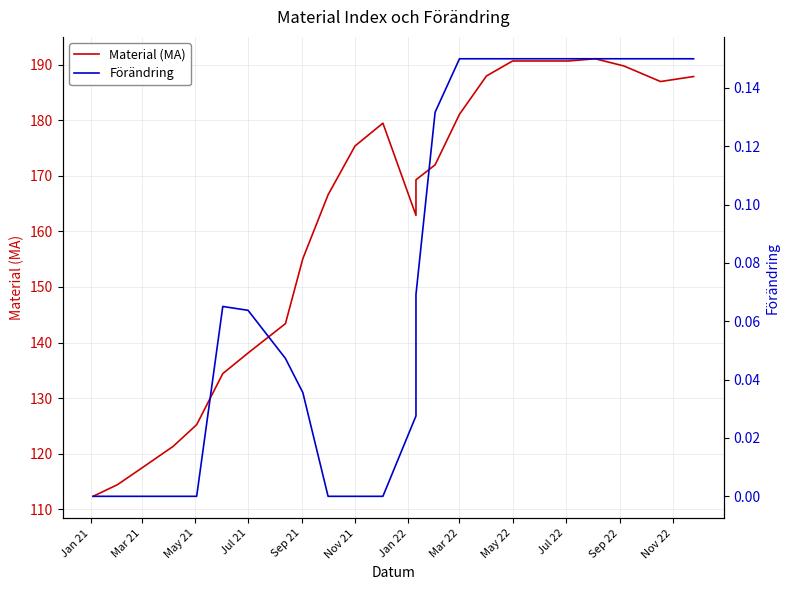

What is the maximum value for Material (MA)?

191.1